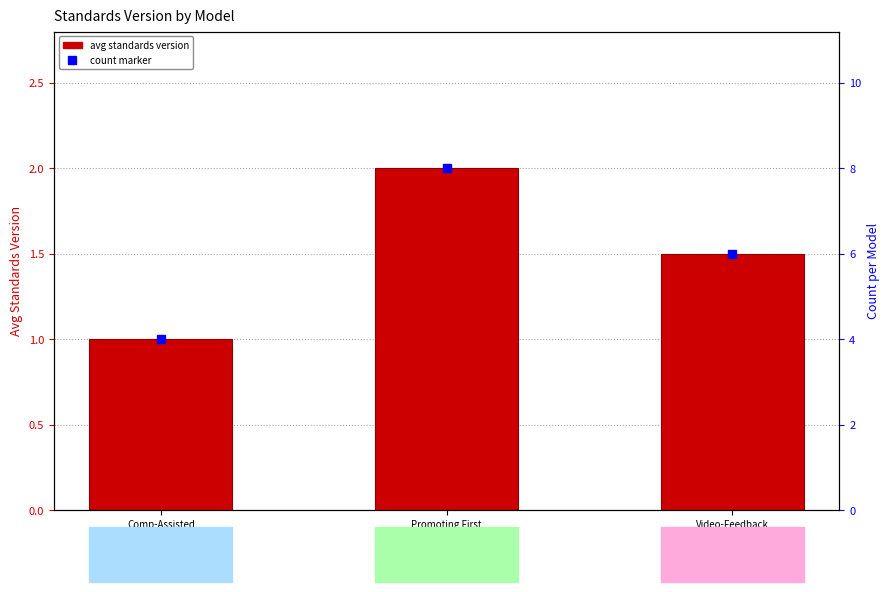

What is the ratio of the value at Comp-Assisted
Motivational
Intervention to the value at Promoting First
Relationships®
—Home Visiting?

0.5